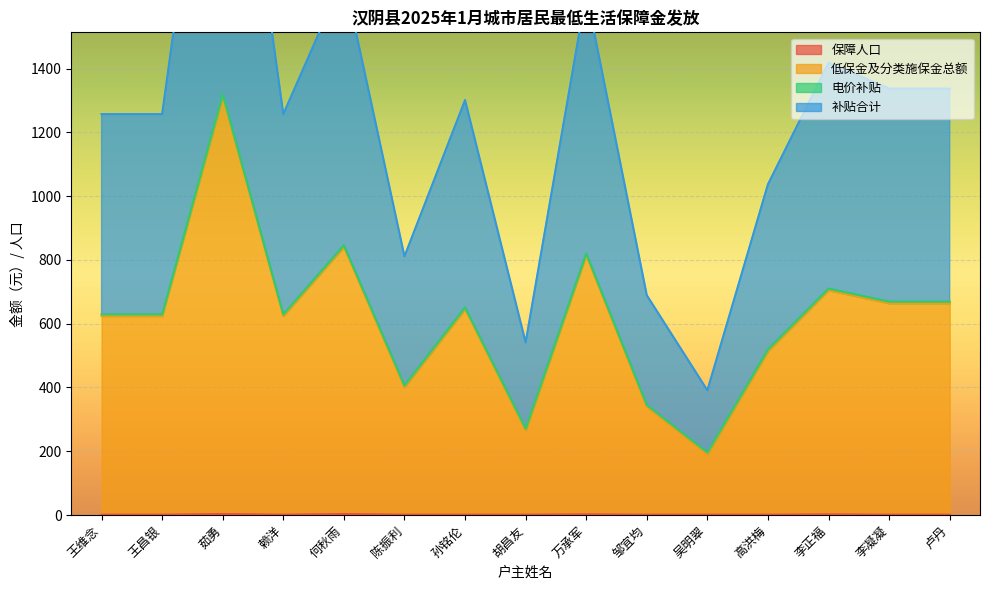

Rank the categories by 保障人口 value from lowest to highest.

王维念, 王昌银, 赖洋, 陈振利, 孙铭伦, 胡昌友, 邹宜均, 吴明翠, 高洪梅, 李凝凝, 卢丹, 万承军, 李正福, 茹勇, 何秋雨